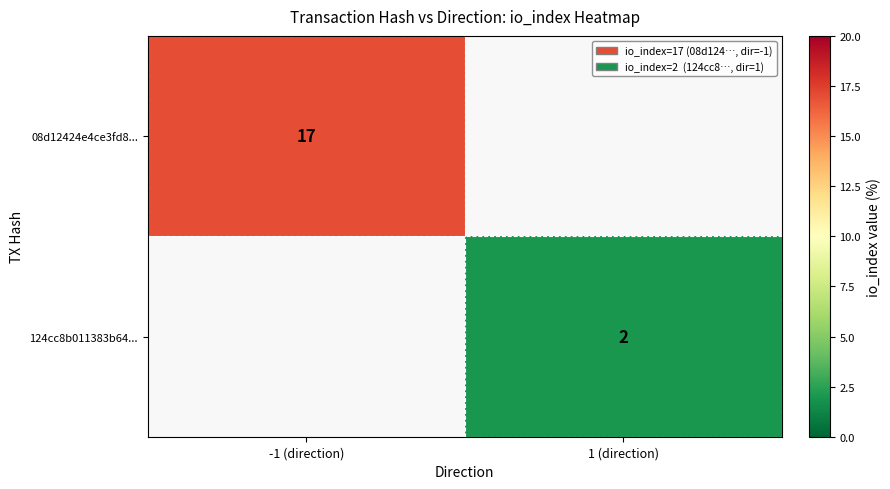

The 08d12424e4ce3fd8... series shows 25 at -1 (direction). True or false?

False